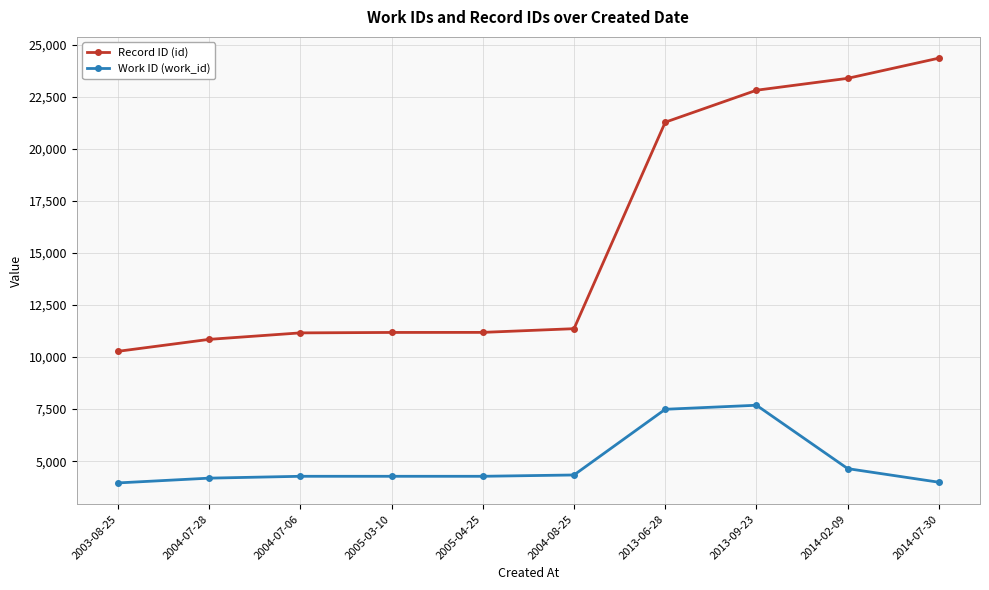

Where is Work ID (work_id) nearest to the value 5820?

2014-02-09